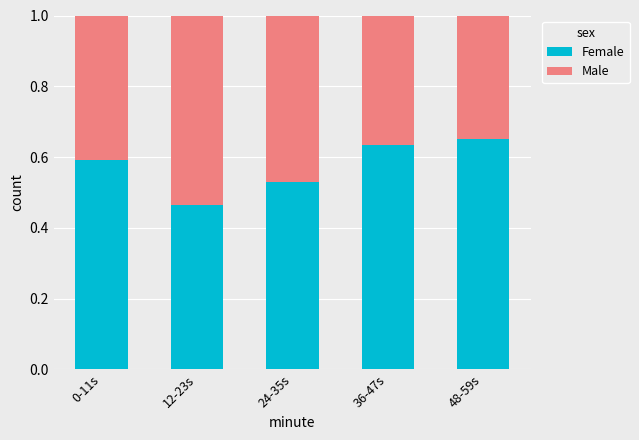

What is the sum of the Female values at 48-59s and 0-11s?

1.2